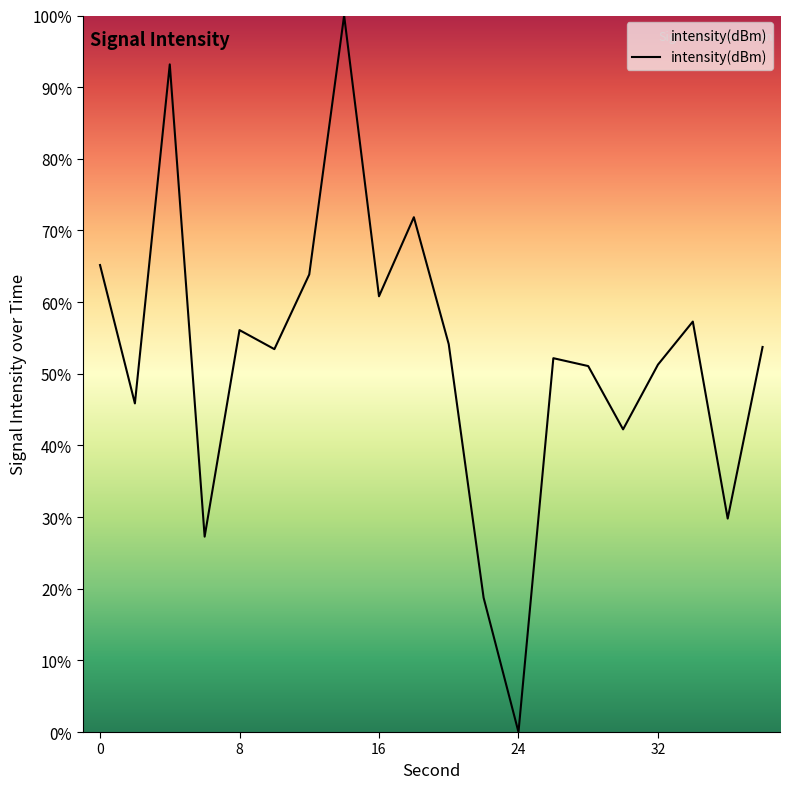

What is the greatest value displayed?

100.0